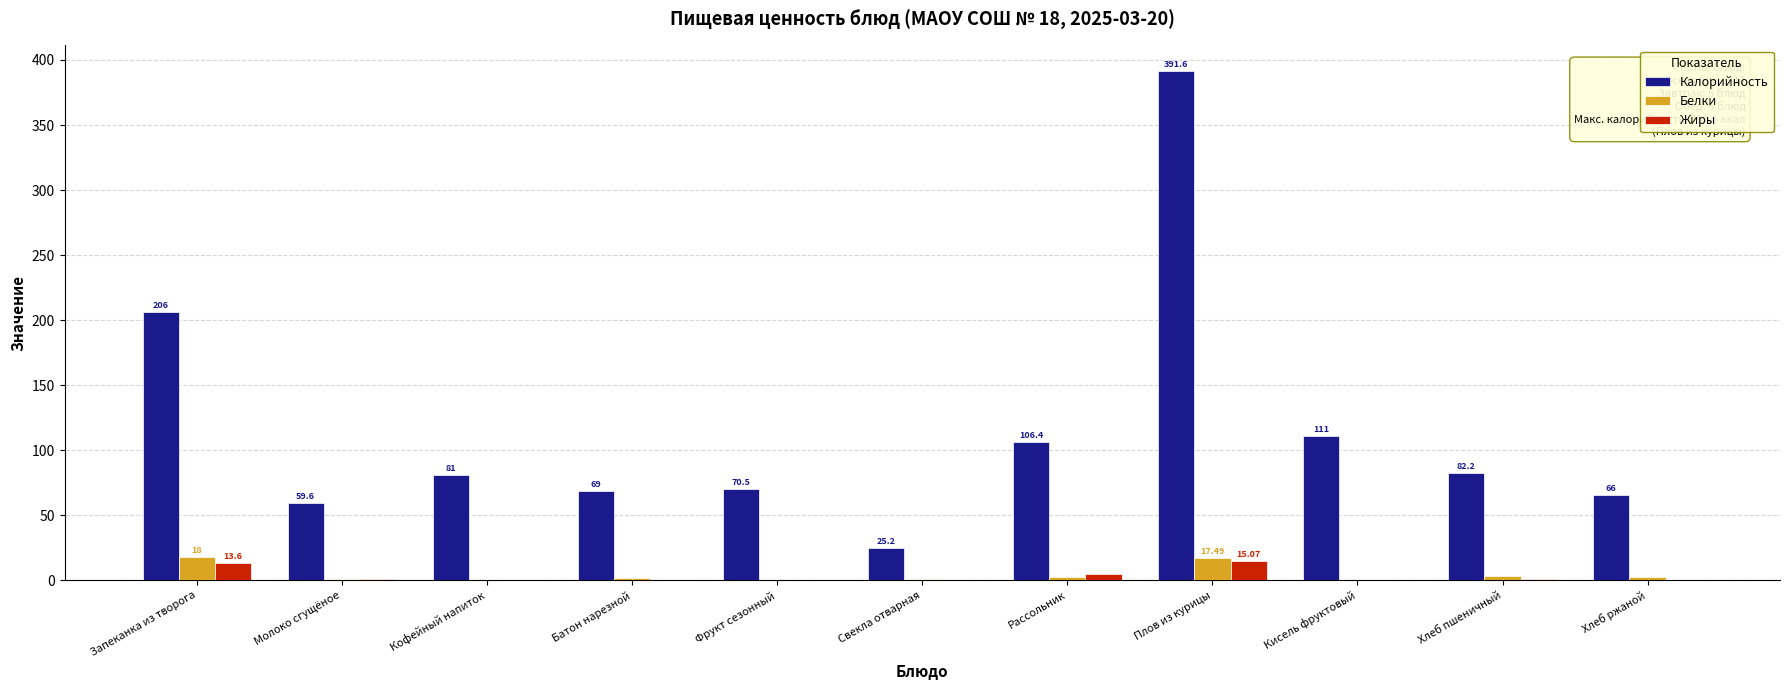

What is the sum of all Жиры values?

38.0